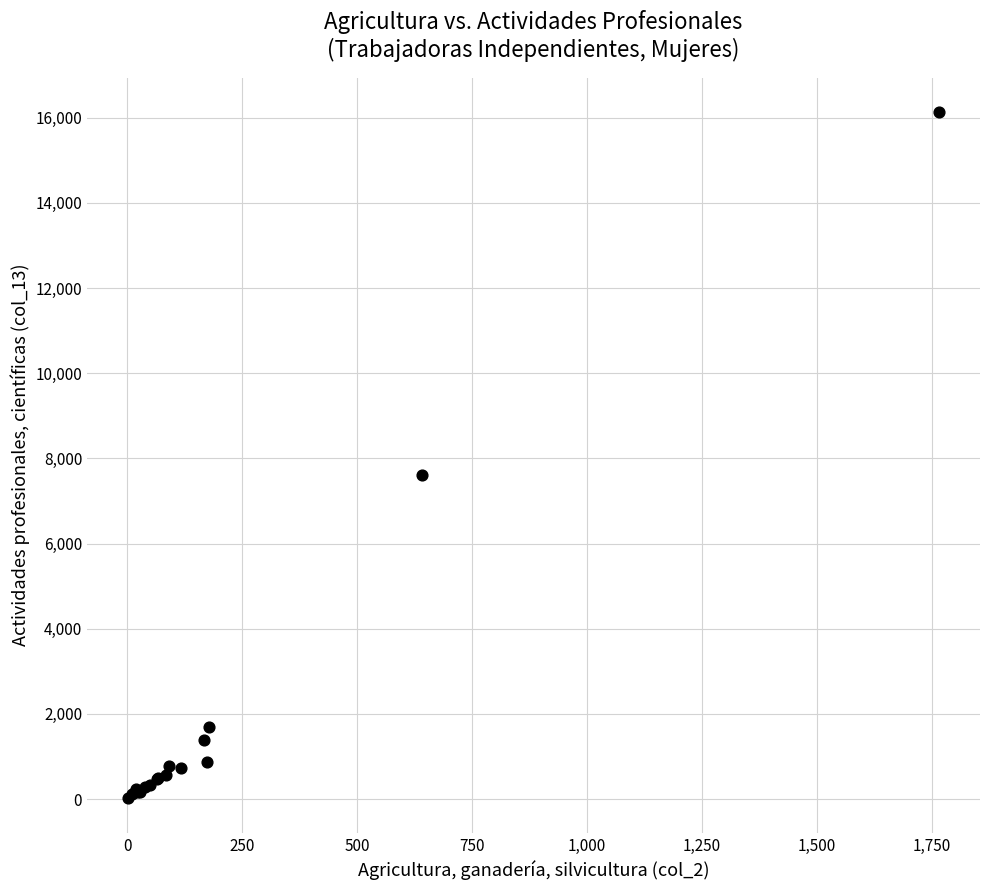

What Y value in the scatter plot is closest to 8074?

7606